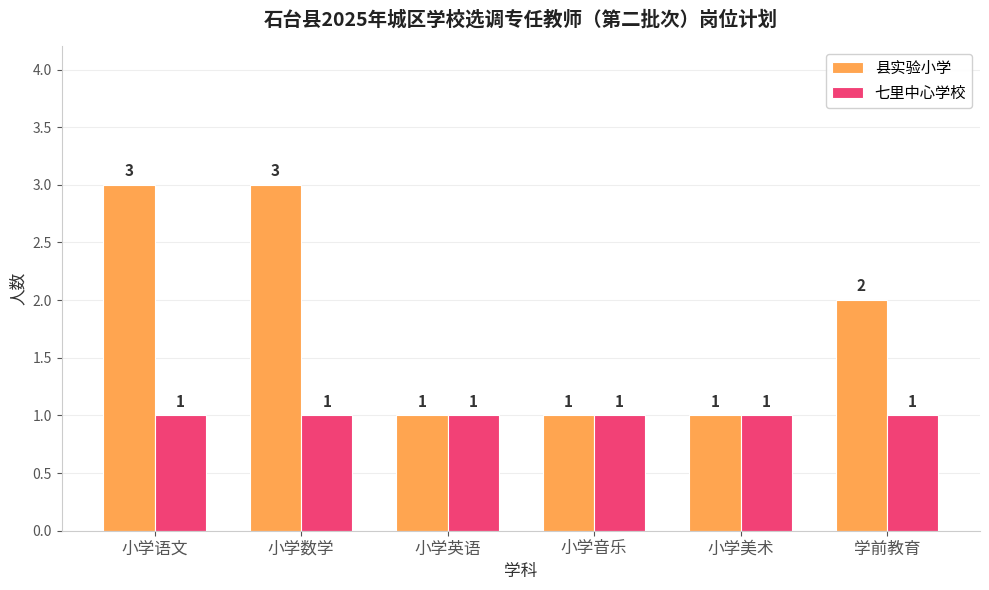

True or false: 县实验小学 has a value of 1 at 小学英语.

True